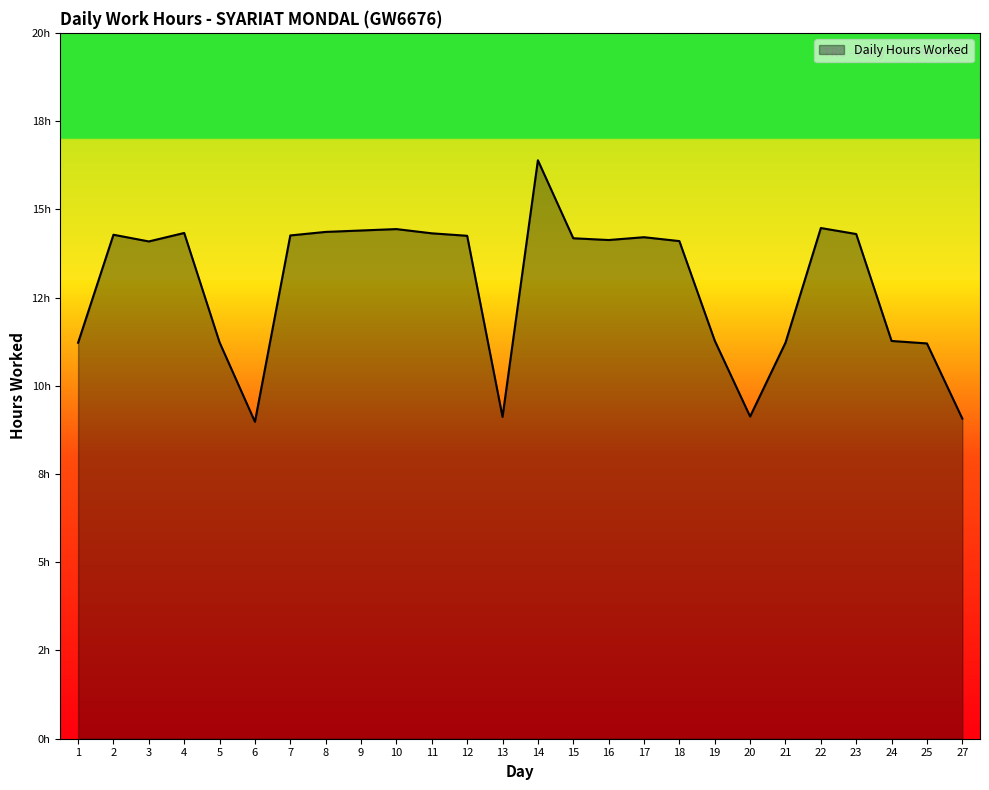

Does the chart display data point markers on the line(s)?

No